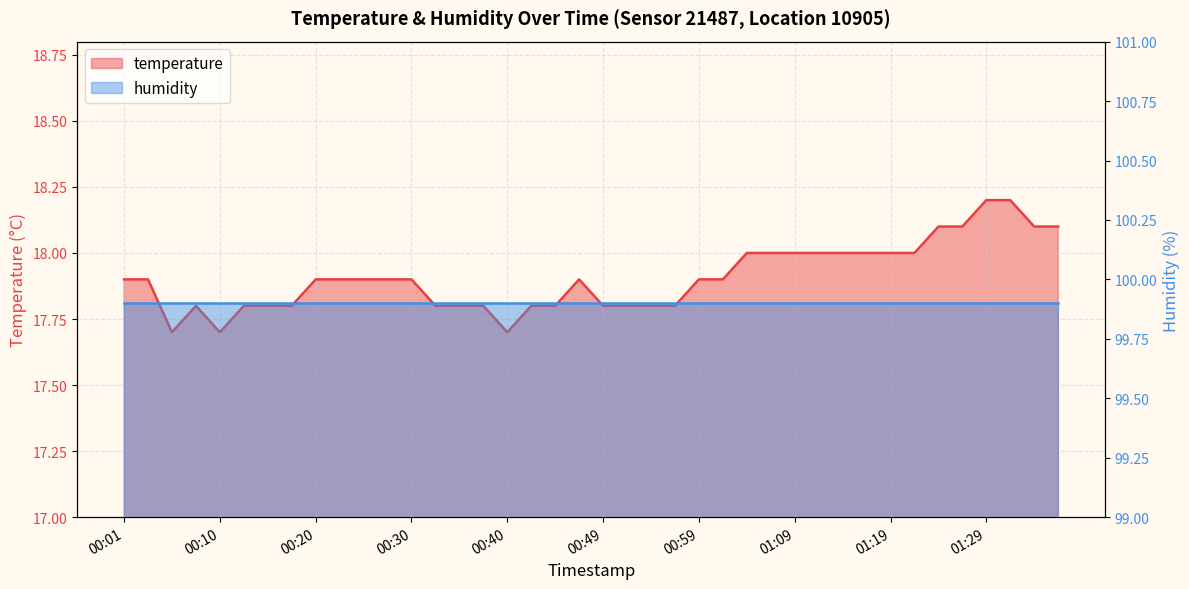

List the labels in order of value, smallest first.

00:06, 00:10, 00:40, 00:08, 00:13, 00:15, 00:18, 00:32, 00:35, 00:37, 00:42, 00:44, 00:49, 00:52, 00:54, 00:57, 00:01, 00:03, 00:20, 00:23, 00:25, 00:27, 00:30, 00:47, 00:59, 01:02, 01:04, 01:06, 01:09, 01:11, 01:14, 01:16, 01:19, 01:21, 01:24, 01:26, 01:34, 01:36, 01:29, 01:31